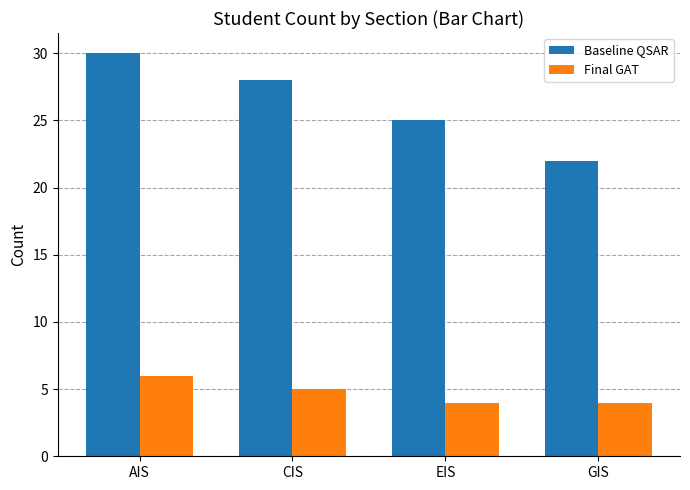

Where does the Baseline QSAR series first go above 28?

AIS